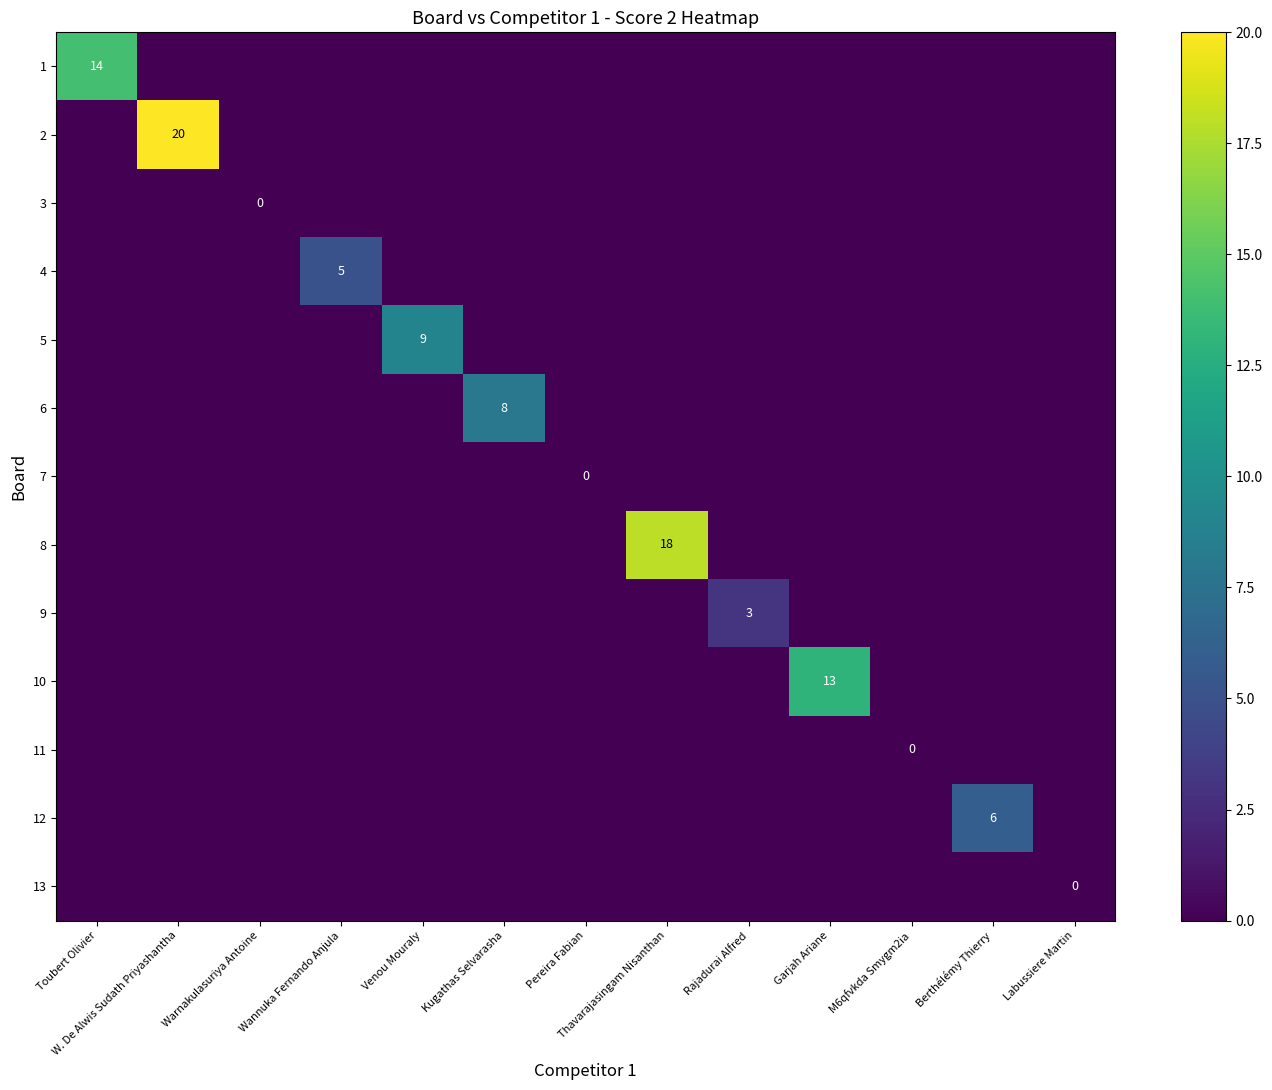

How many series are shown in this chart?

13